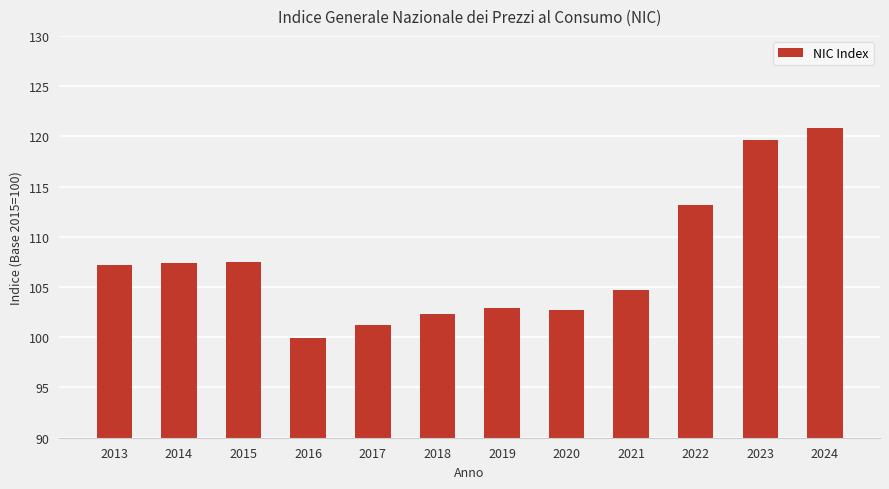

What is the difference between the maximum and minimum values?

20.9